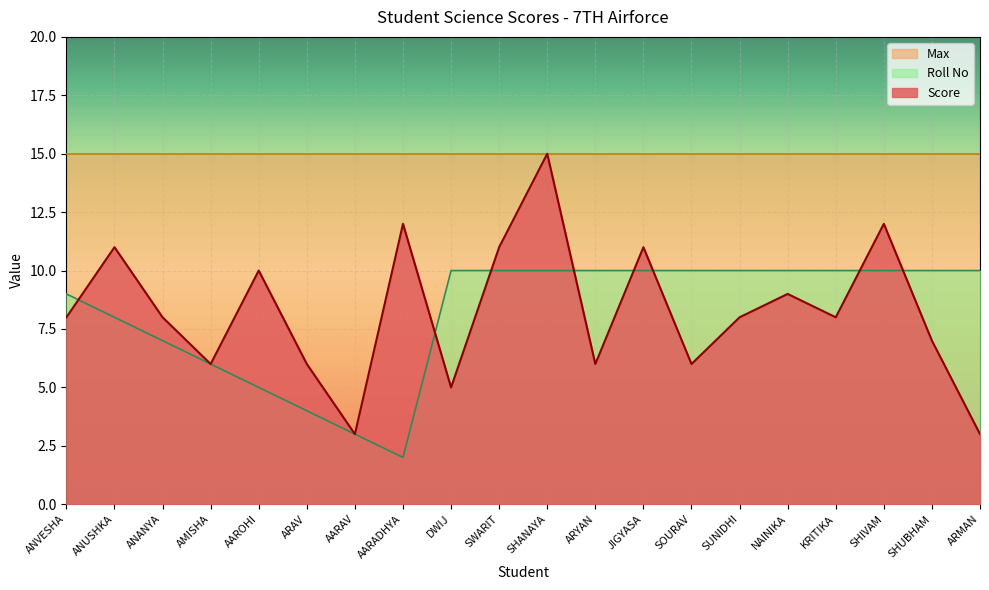

Is it true that Roll No equals 10 at NAINIKA?

True